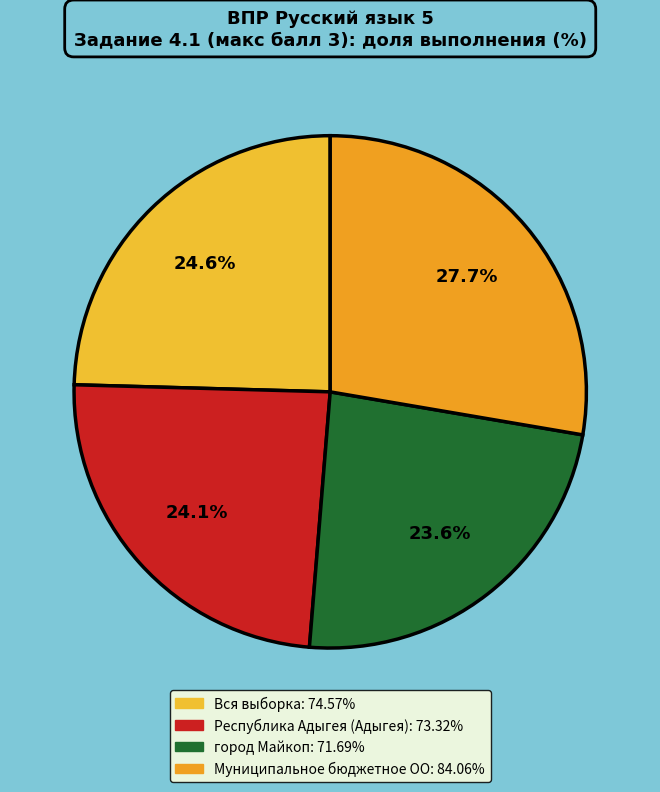

The город Майкоп slice represents 24% of the pie. True or false?

True